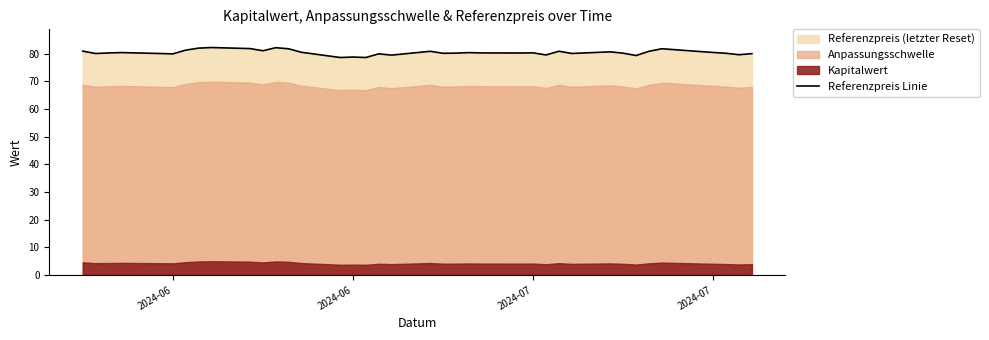

What is the difference between the maximum and second lowest values?

3.6